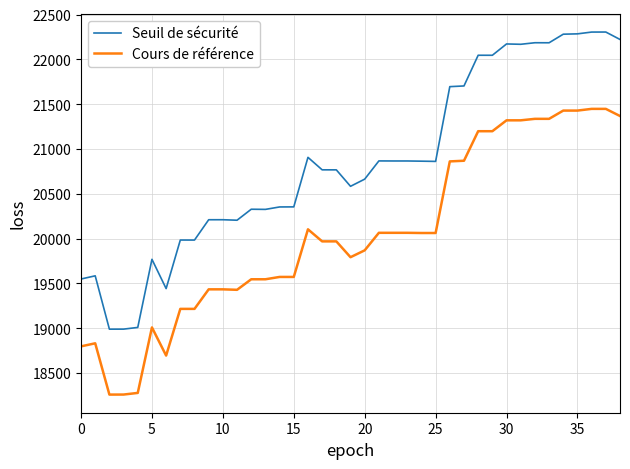

Which series has the largest range (max minus min)?

Seuil de sécurité